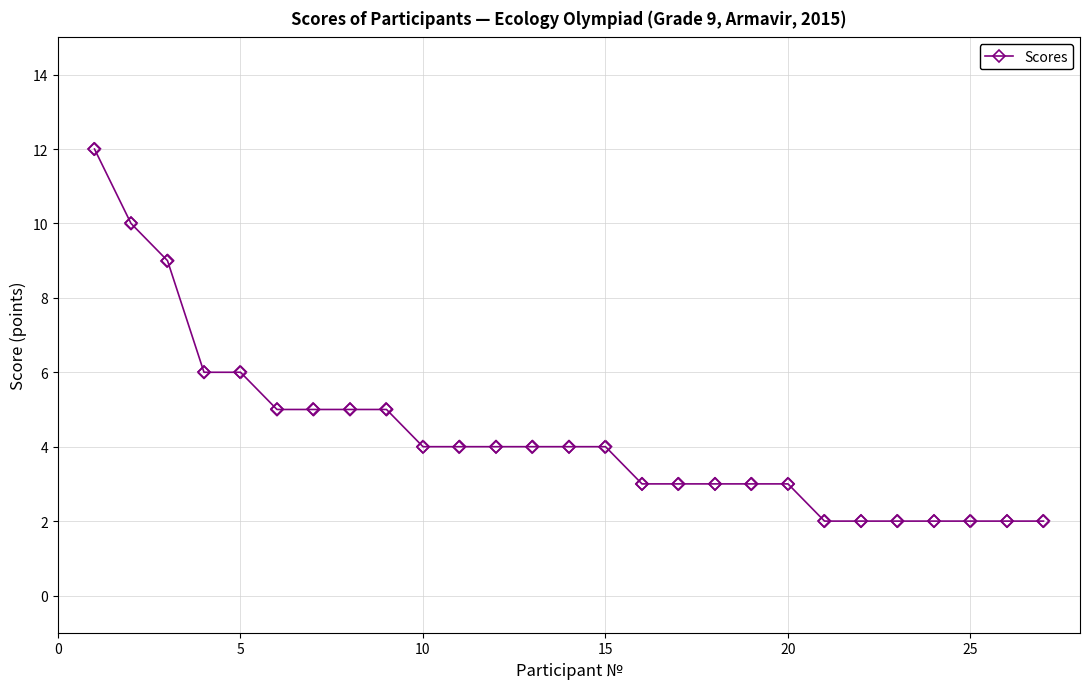

What is the difference between the maximum and second lowest values?

10